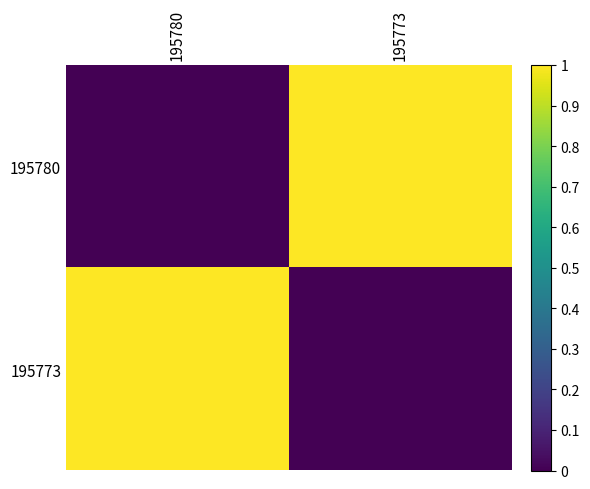

Reading right to left, transcribe all the data shown in this chart.

195780: 195773=1	195780=0
195773: 195773=0	195780=1